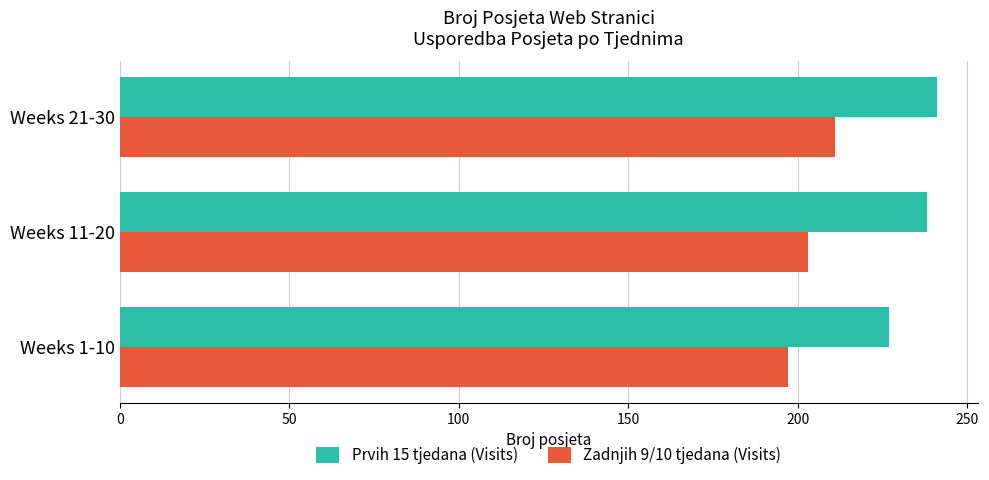

Rank the series by their maximum value, from highest to lowest.

Prvih 15 tjedana (Visits), Zadnjih 9/10 tjedana (Visits)